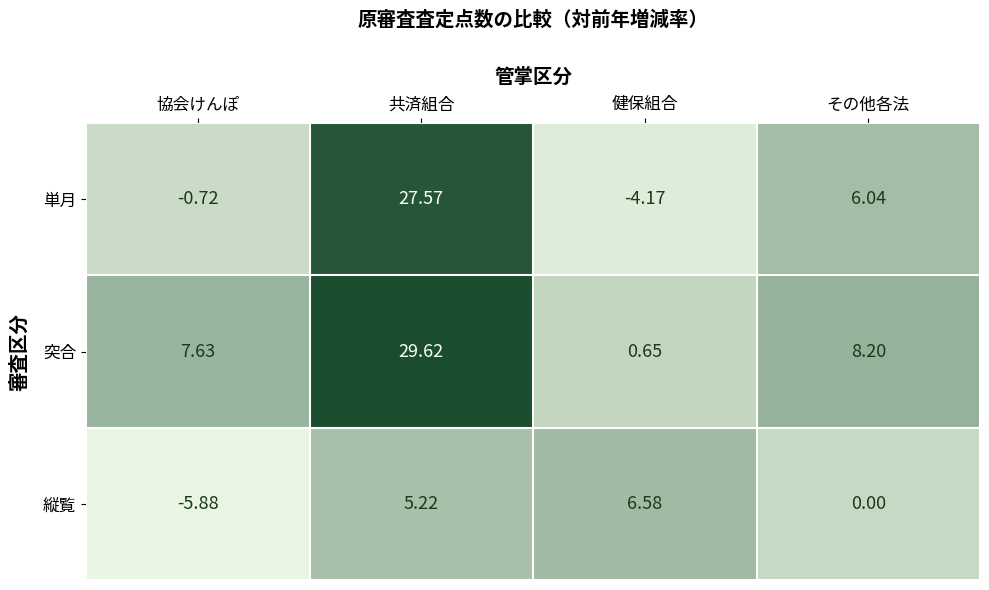

Which series has the largest total across all categories?

突合